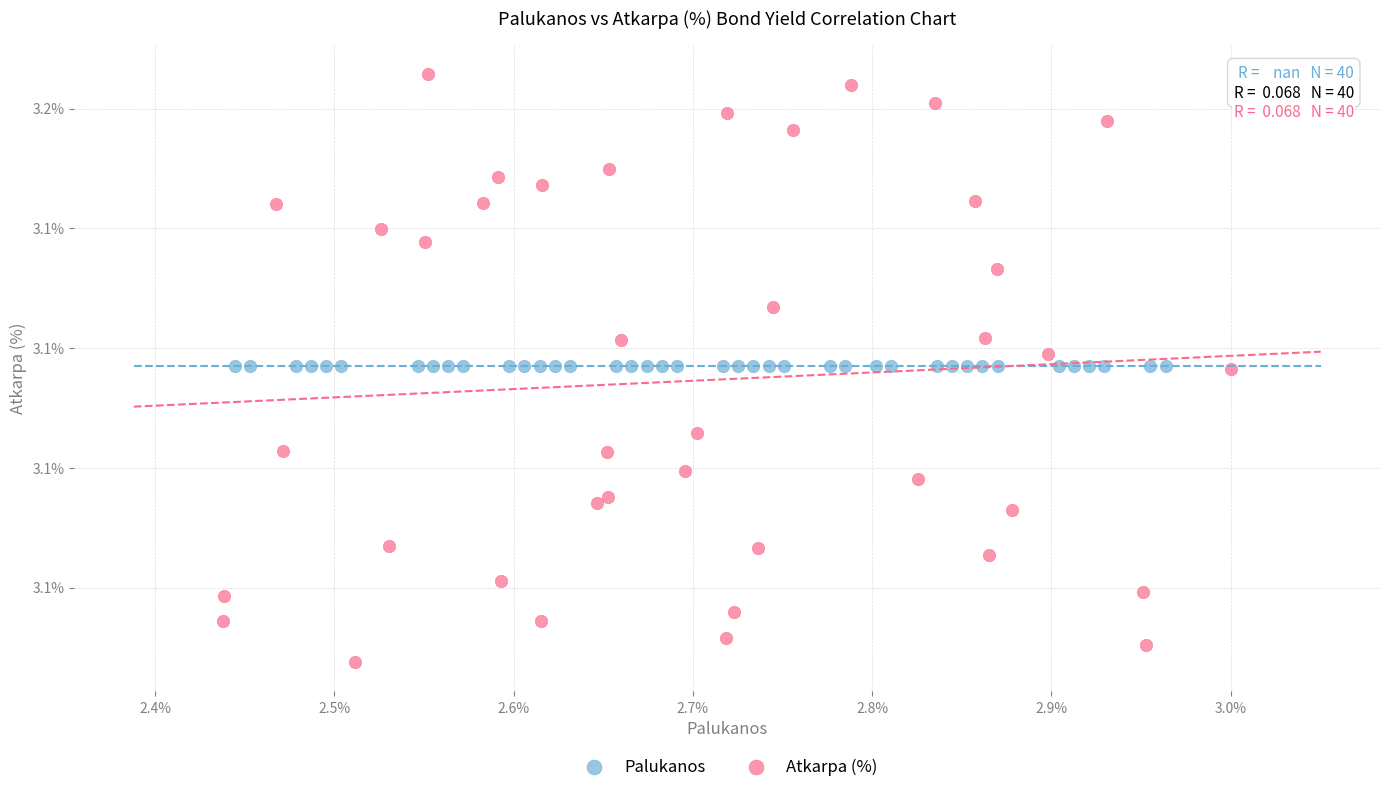

What are all the series names shown in the legend?

Palukanos, Atkarpa (%)